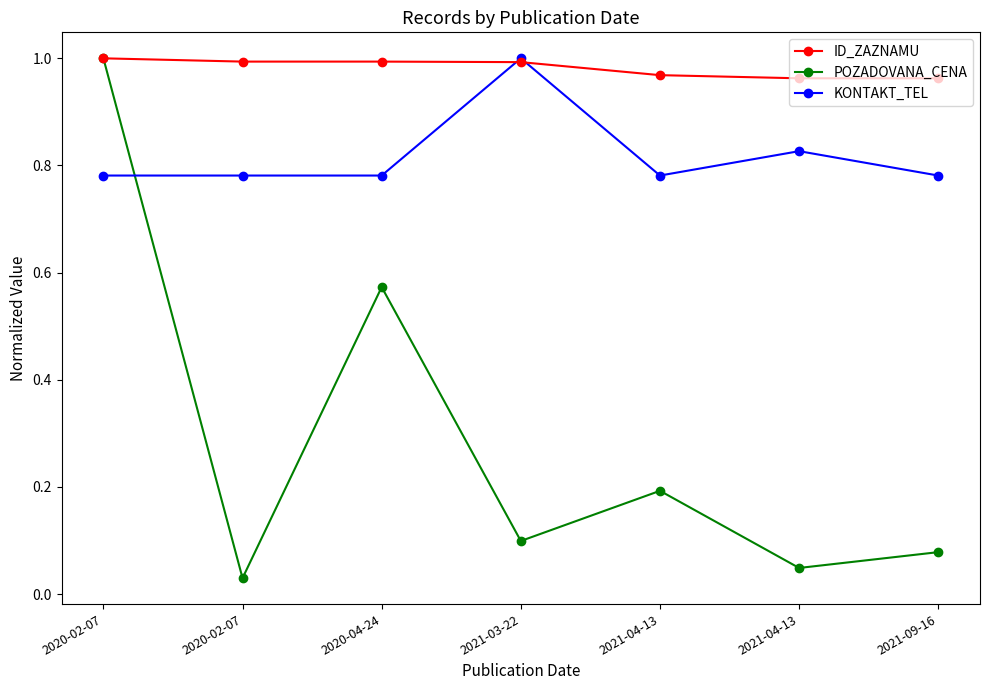

Does the chart have visible grid lines?

No